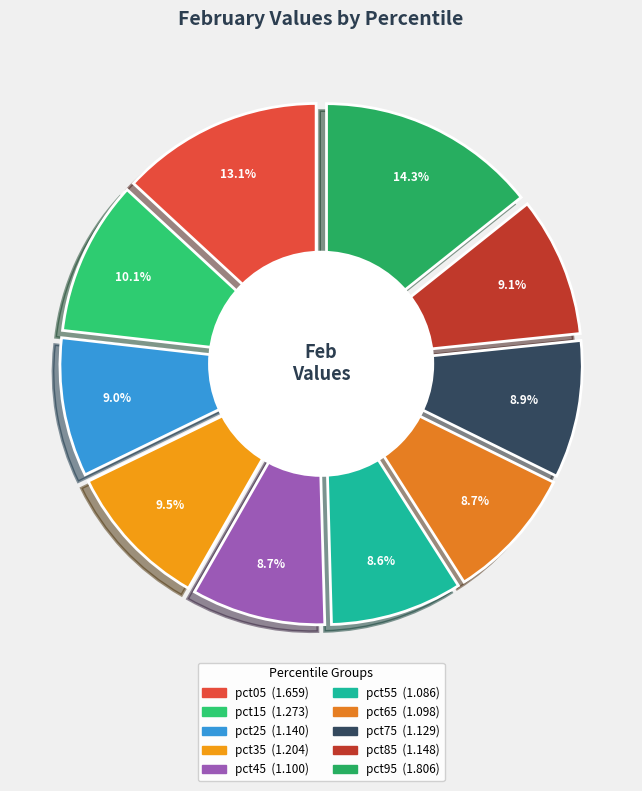

The pct95 slice represents 1% of the pie. True or false?

False